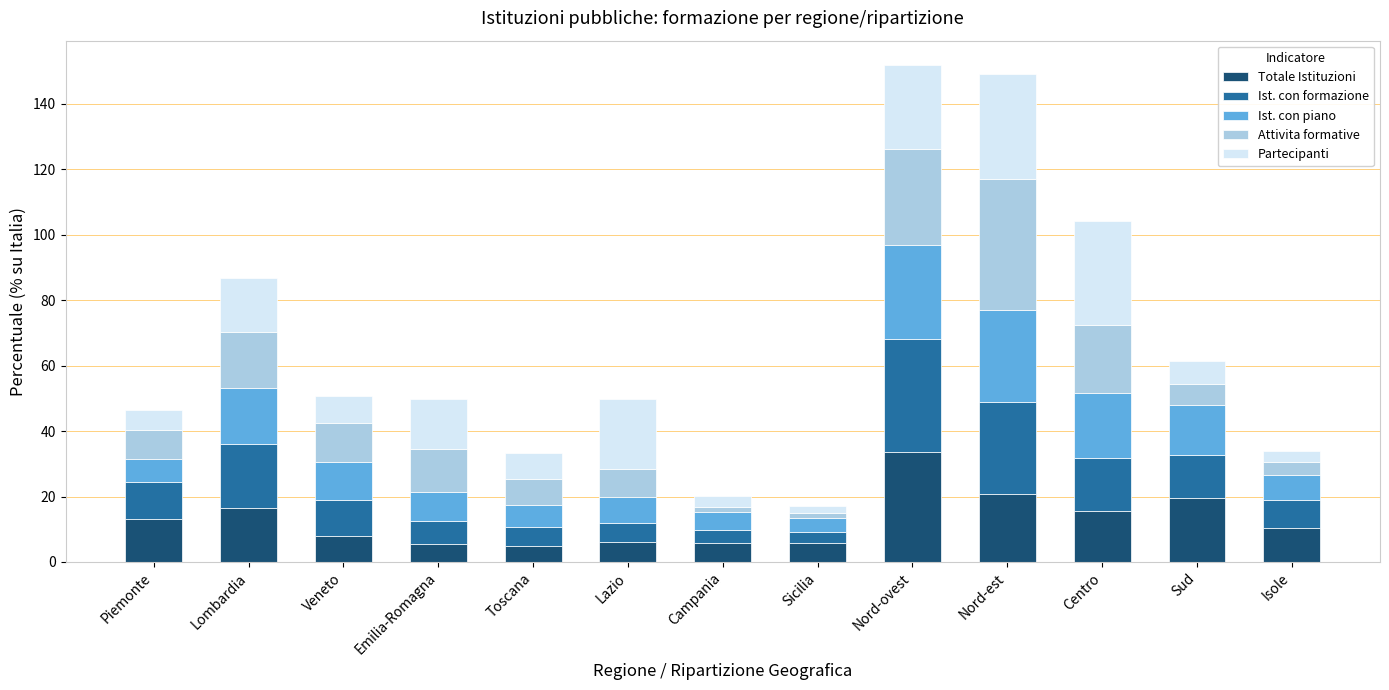

Read the Totale Istituzioni value at Emilia-Romagna.

5.6